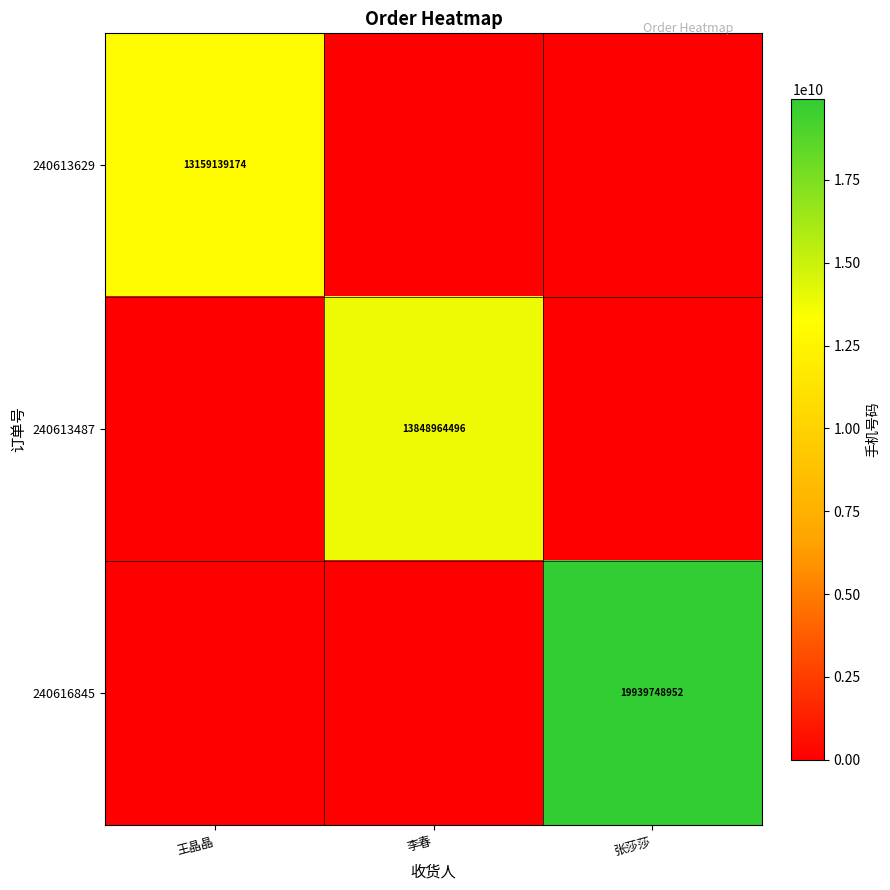

True or false: 240613629 has a value of 13159139174 at 王晶晶.

True